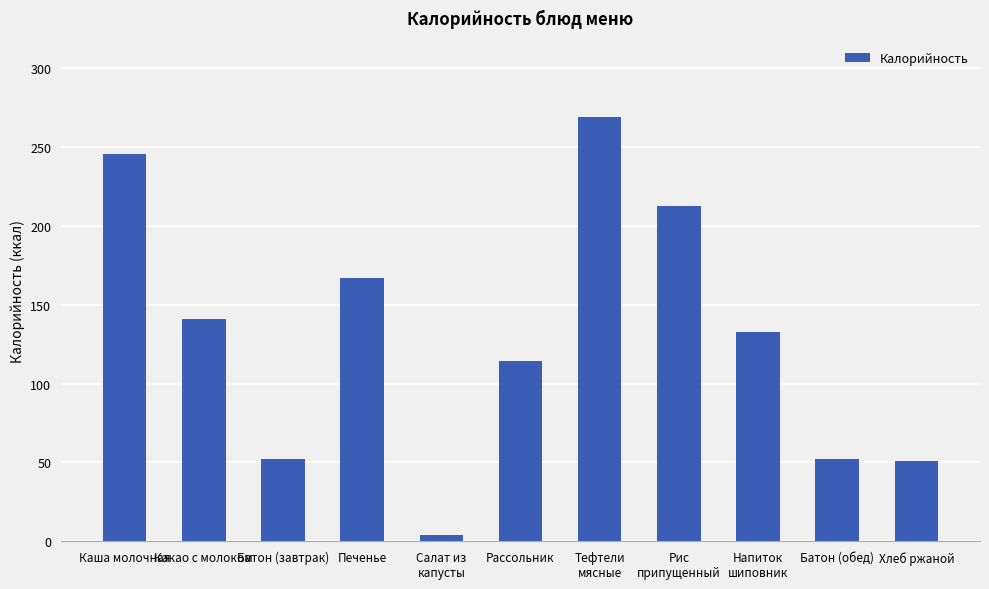

What is the maximum value shown in the chart?

269.1